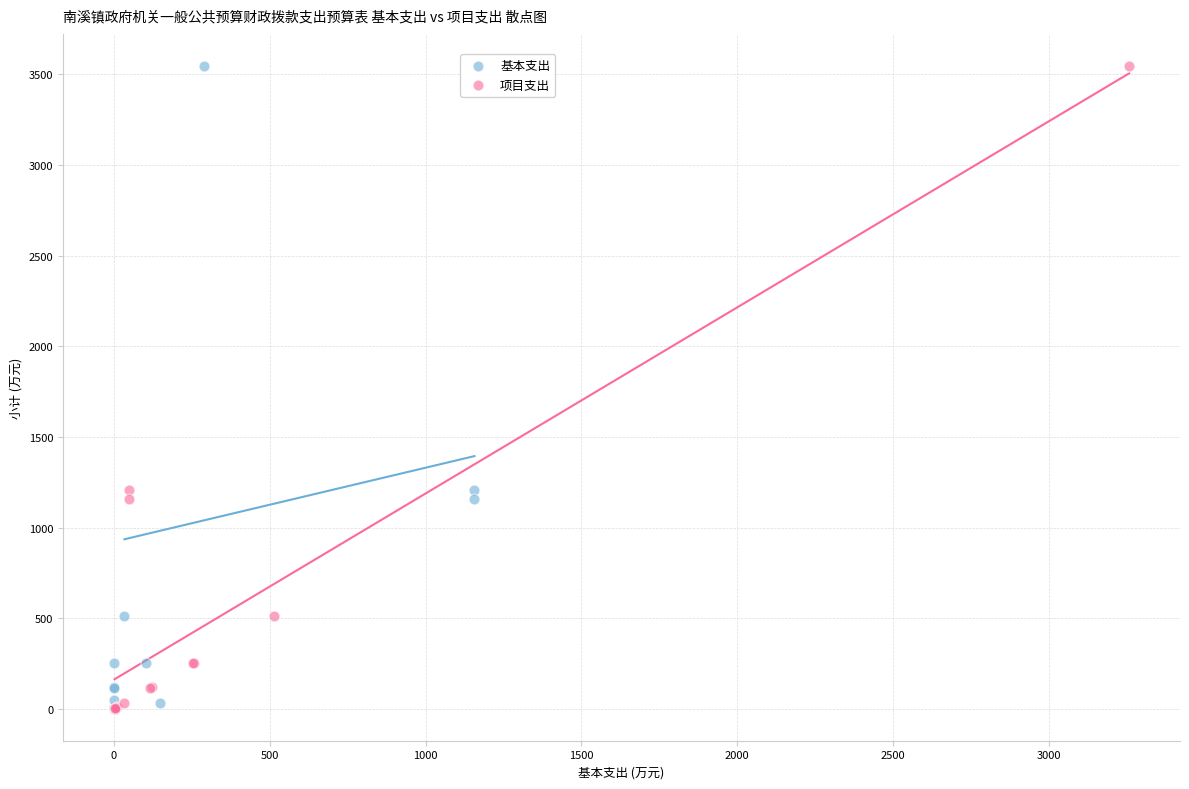

What are all the series names shown in the legend?

基本支出, 项目支出